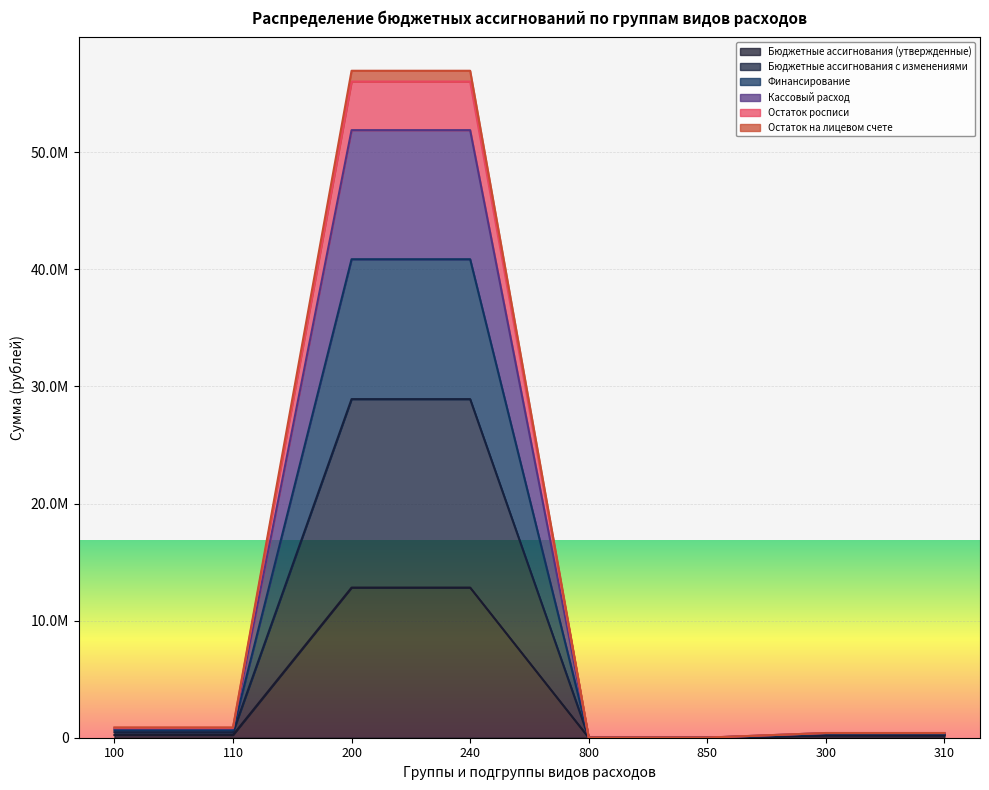

The value of Кассовый расход at 310 is 400672.8. True or false?

True